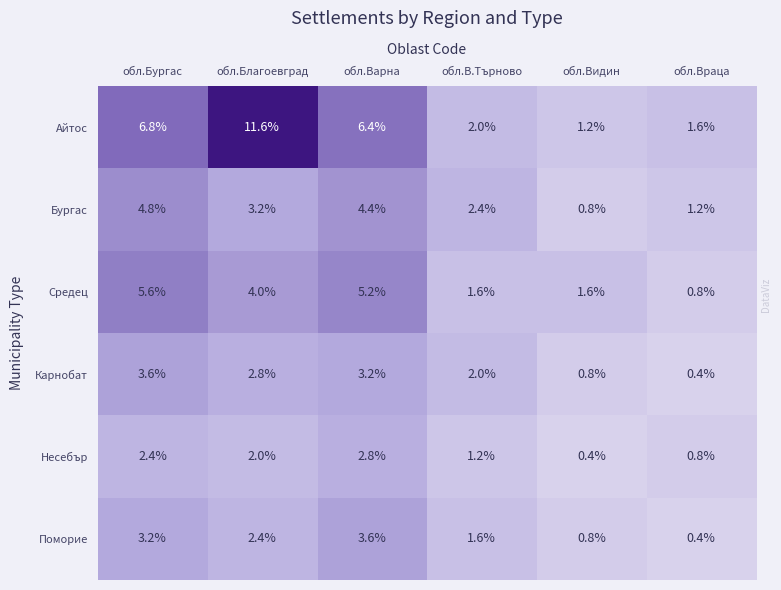

Between обл.Благоевград and обл.В.Търново, which series saw the biggest shift?

Айтос